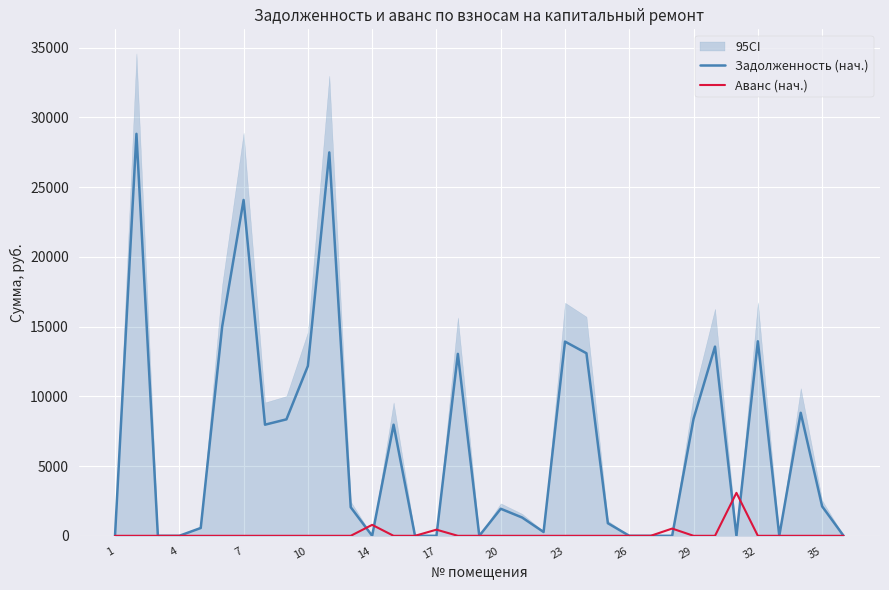

Rank the series at 26 from highest to lowest value.

Задолженность (нач.), Аванс (нач.)